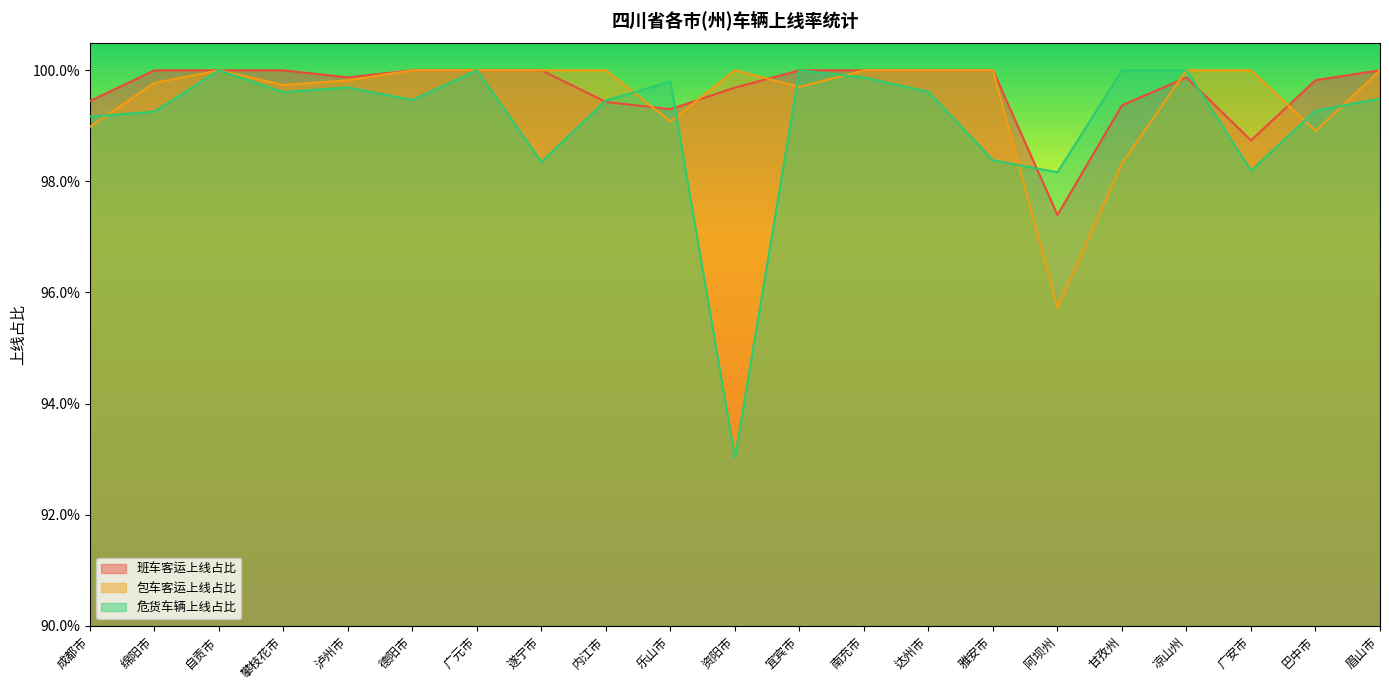

How many intersections are there between 班车客运上线占比 and 危货车辆上线占比?

4